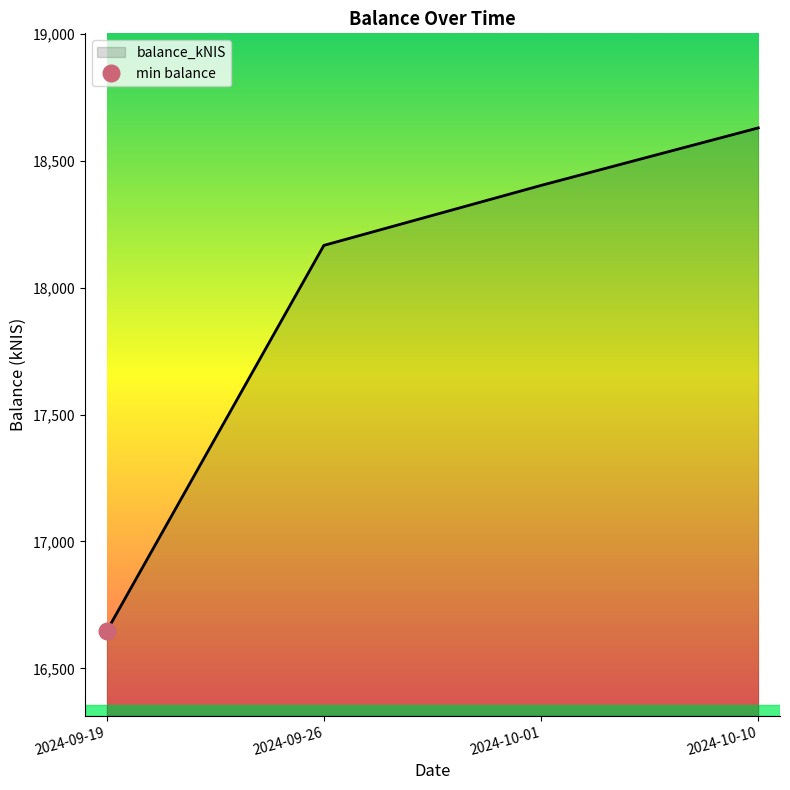

What position from the right is 2024-10-10?

1